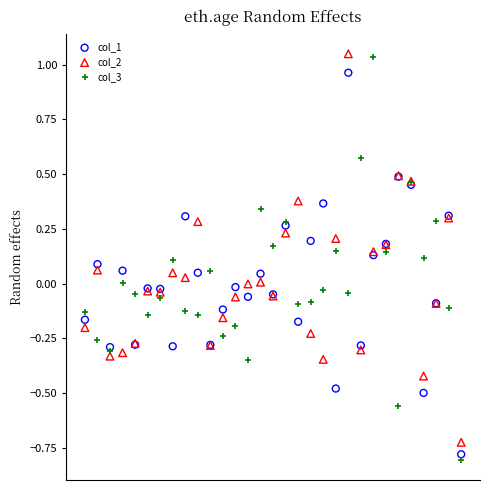

Which series has the largest Y range (max minus min)?

col_3